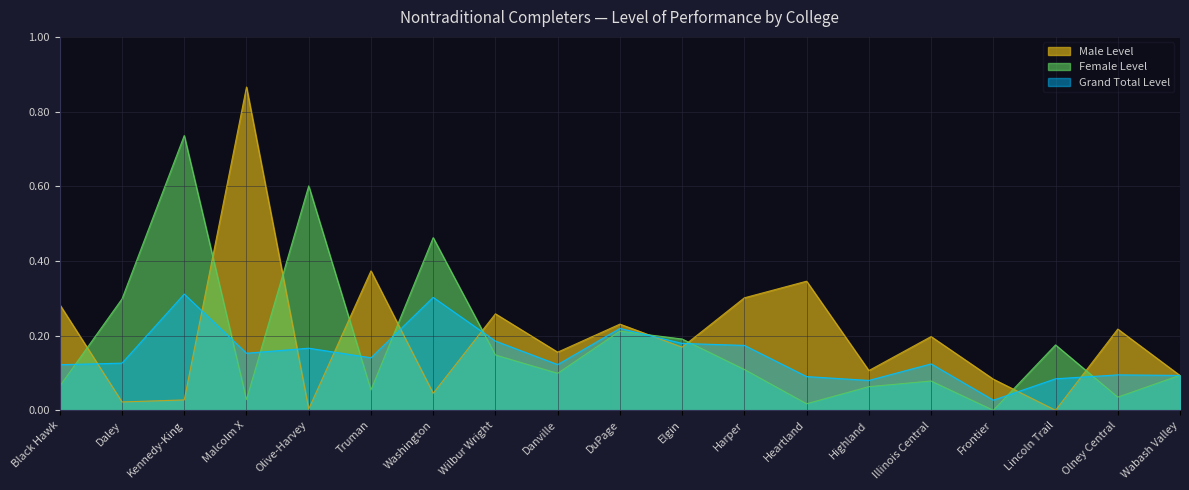

Reading left to right, what are all the values shown in this chart?

Male Level: Black Hawk=0.3	Daley=0.0	Kennedy-King=0.0	Malcolm X=0.9	Olive-Harvey=0.0	Truman=0.4	Washington=0.0	Wilbur Wright=0.3	Danville=0.2	DuPage=0.2	Elgin=0.2	Harper=0.3	Heartland=0.3	Highland=0.1	Illinois Central=0.2	Frontier=0.1	Lincoln Trail=0.0	Olney Central=0.2	Wabash Valley=0.1
Female Level: Black Hawk=0.1	Daley=0.3	Kennedy-King=0.7	Malcolm X=0.0	Olive-Harvey=0.6	Truman=0.1	Washington=0.5	Wilbur Wright=0.1	Danville=0.1	DuPage=0.2	Elgin=0.2	Harper=0.1	Heartland=0.0	Highland=0.1	Illinois Central=0.1	Frontier=0.0	Lincoln Trail=0.2	Olney Central=0.0	Wabash Valley=0.1
Grand Total Level: Black Hawk=0.1	Daley=0.1	Kennedy-King=0.3	Malcolm X=0.2	Olive-Harvey=0.2	Truman=0.1	Washington=0.3	Wilbur Wright=0.2	Danville=0.1	DuPage=0.2	Elgin=0.2	Harper=0.2	Heartland=0.1	Highland=0.1	Illinois Central=0.1	Frontier=0.0	Lincoln Trail=0.1	Olney Central=0.1	Wabash Valley=0.1